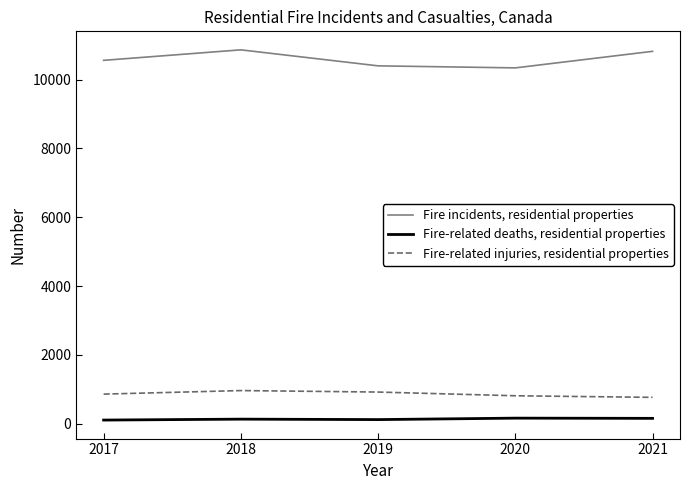

Rank the series at 2018 from highest to lowest value.

Fire incidents, residential properties, Fire-related injuries, residential properties, Fire-related deaths, residential properties